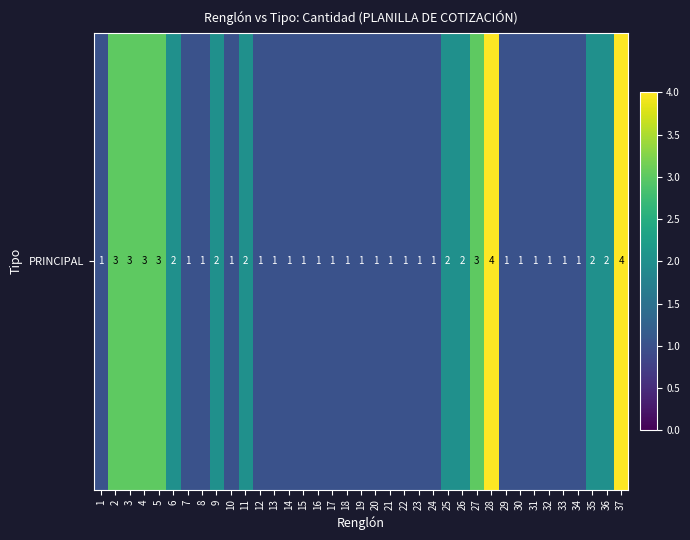

Reading right to left, list all the values displayed in this chart.

4	2	2	1	1	1	1	1	1	4	3	2	2	1	1	1	1	1	1	1	1	1	1	1	1	1	2	1	2	1	1	2	3	3	3	3	1